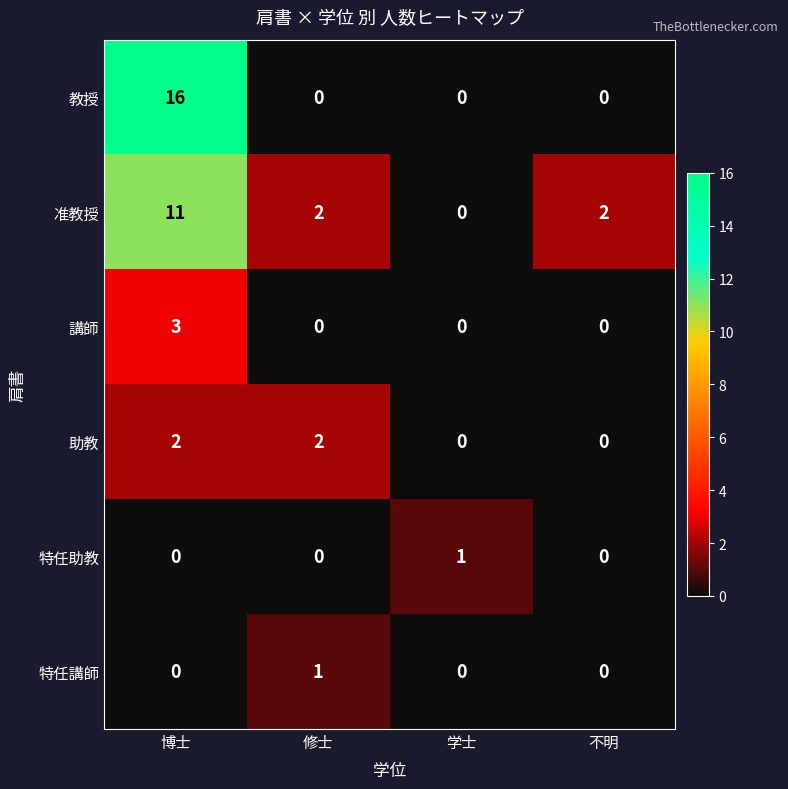

What is the sum of the 教授 values at 博士 and 学士?

16